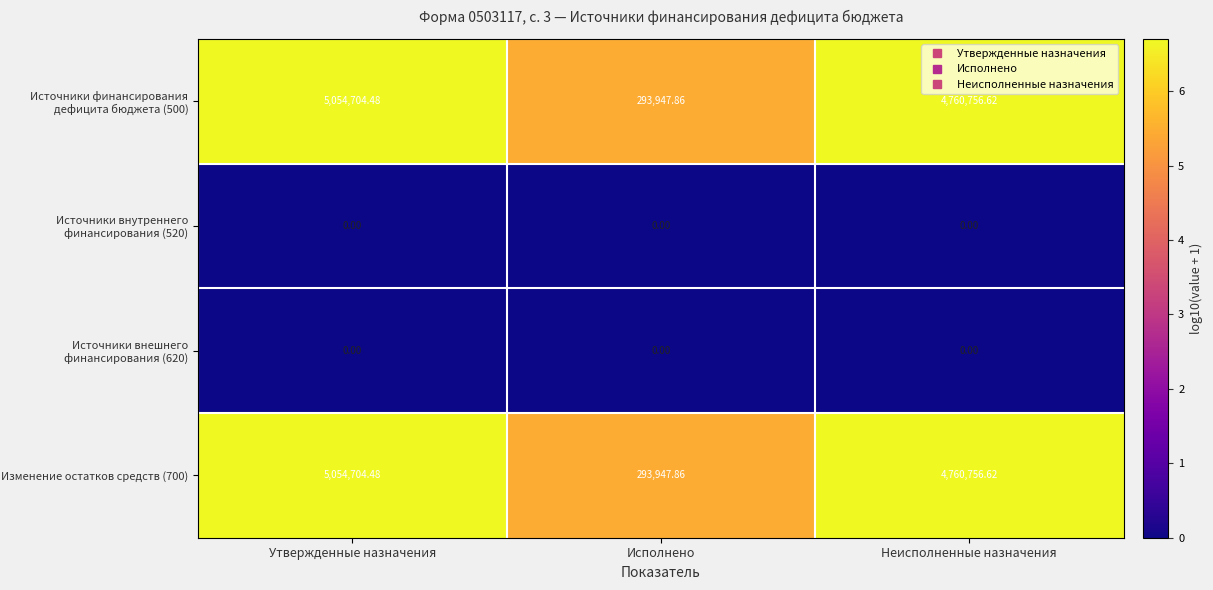

Where is Изменение остатков средств (700) nearest to the value 2674326?

Неисполненные назначения